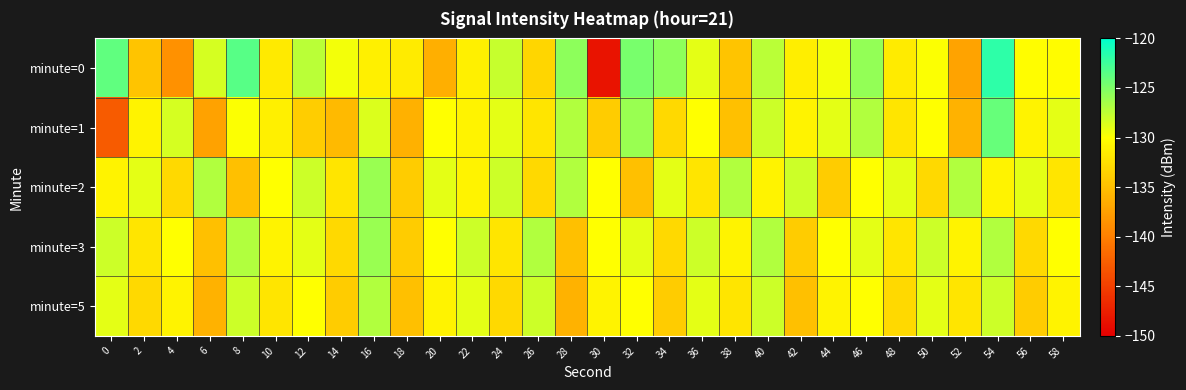

Which series has the largest range (max minus min)?

minute=0